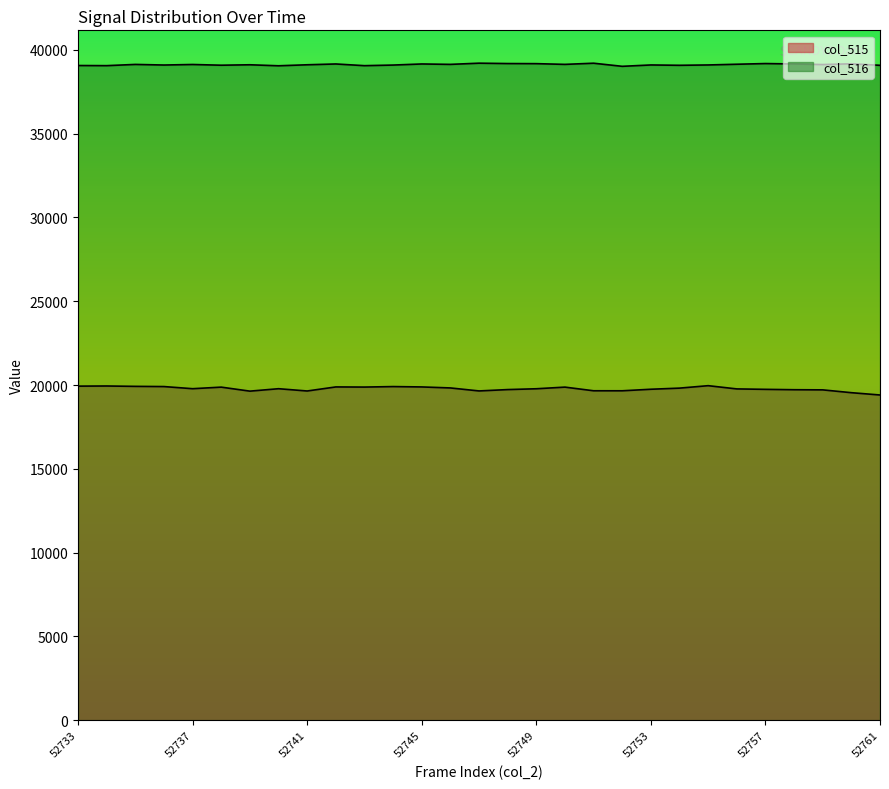

Is the value of col_516 at 52742 greater than the value of col_515 at 52746?

Yes